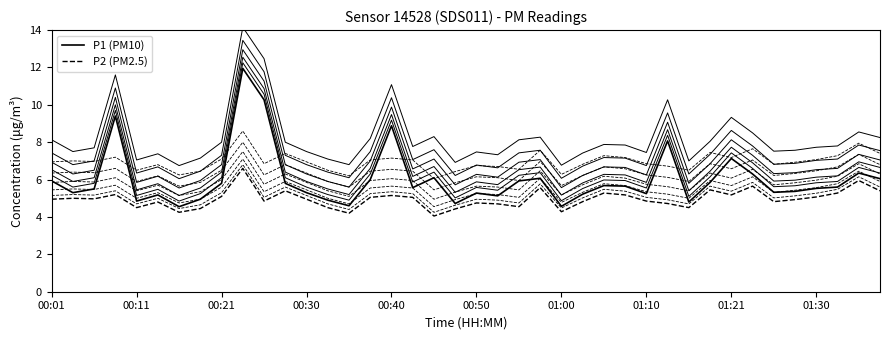

True or false: P1 (PM10) and P2 (PM2.5) intersect in this chart.

False